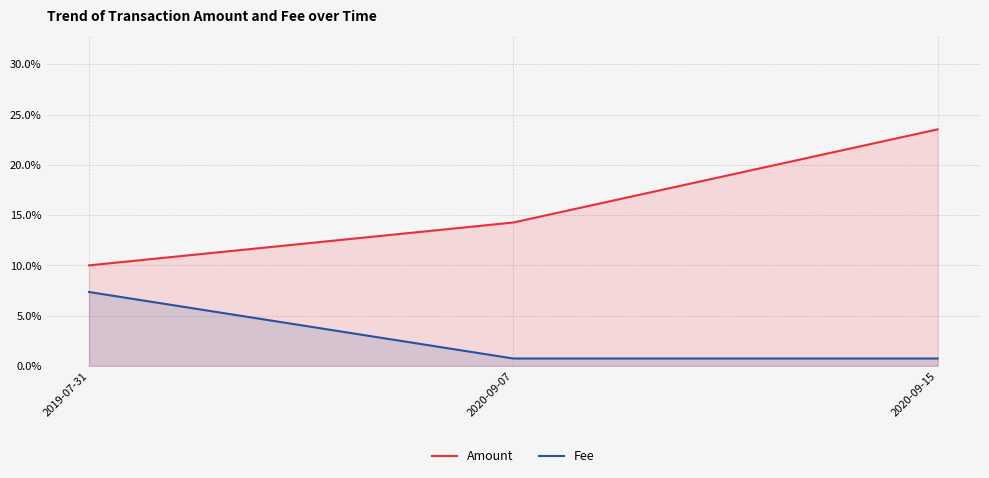

What is the difference between the maximum and minimum values in the Fee series?

0.1